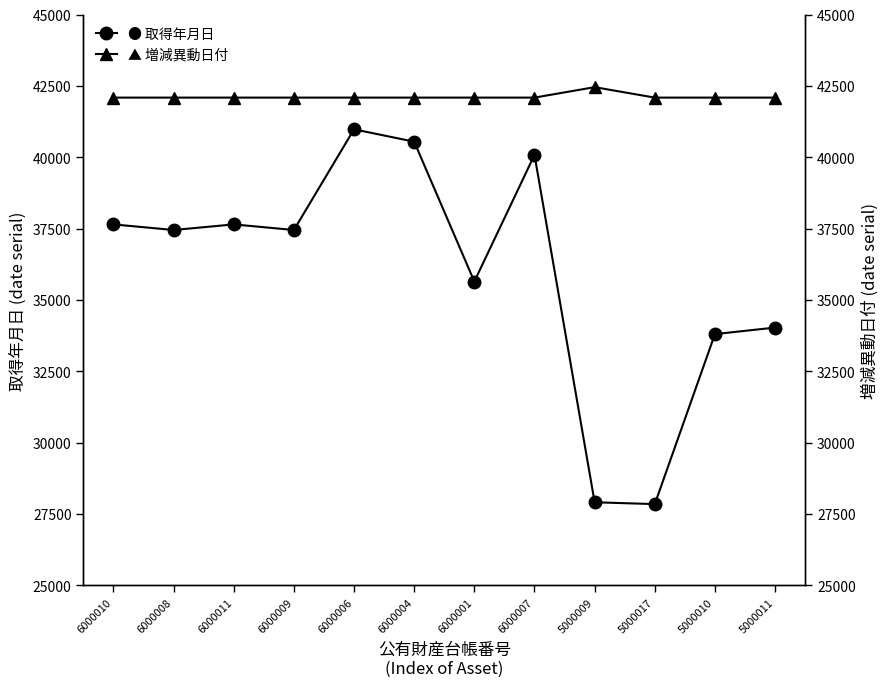

What value does the ● 取得年月日 series have at 6000010, to the nearest 50?

37650